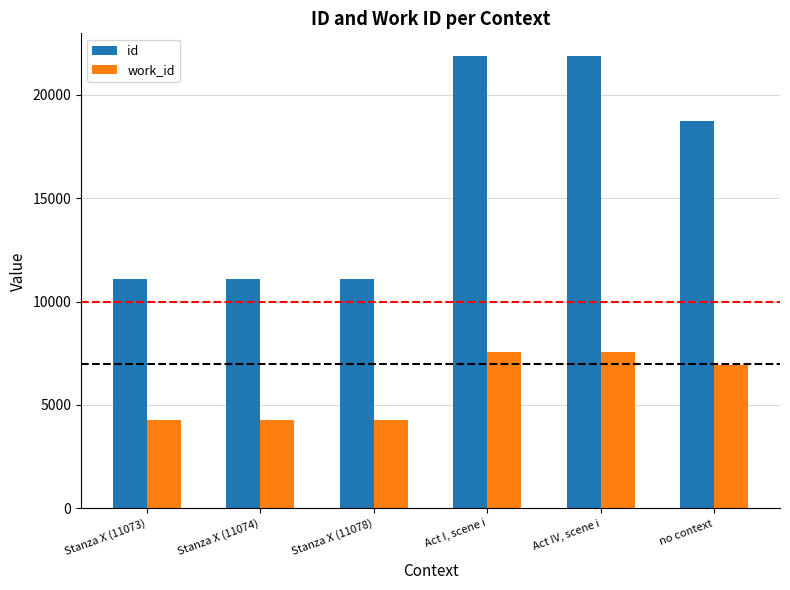

What are all the series names shown in the legend?

id, work_id